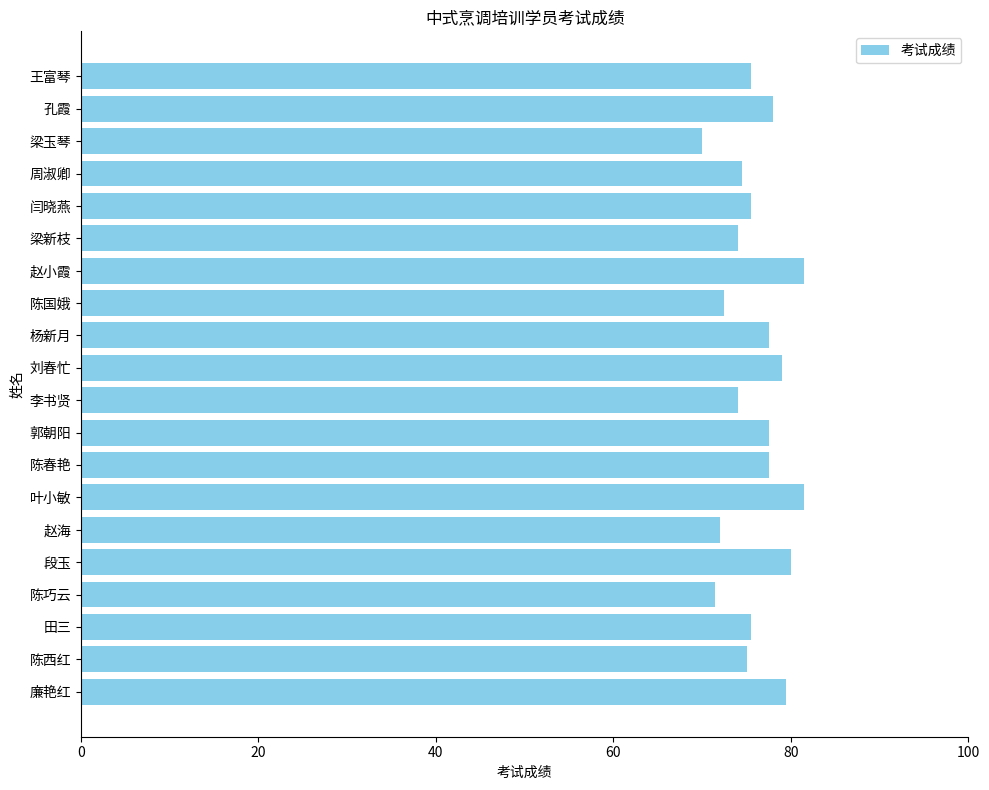

The value at 周淑卿 is 74.5. True or false?

True